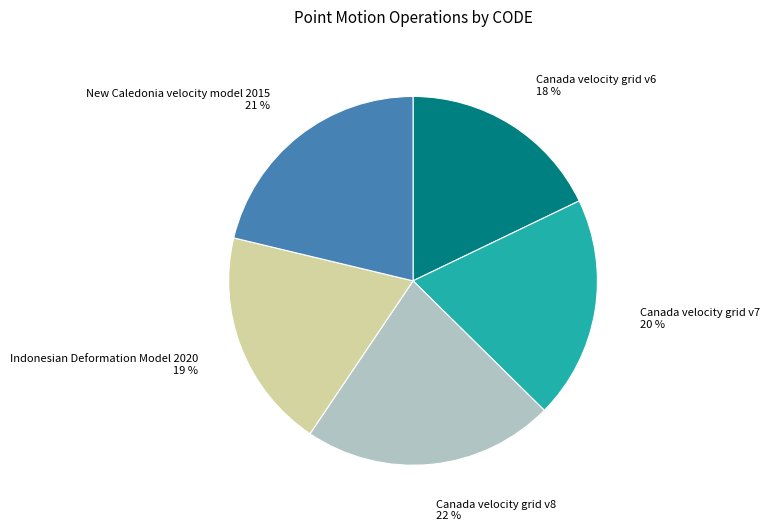

How many slices are in this pie chart?

5